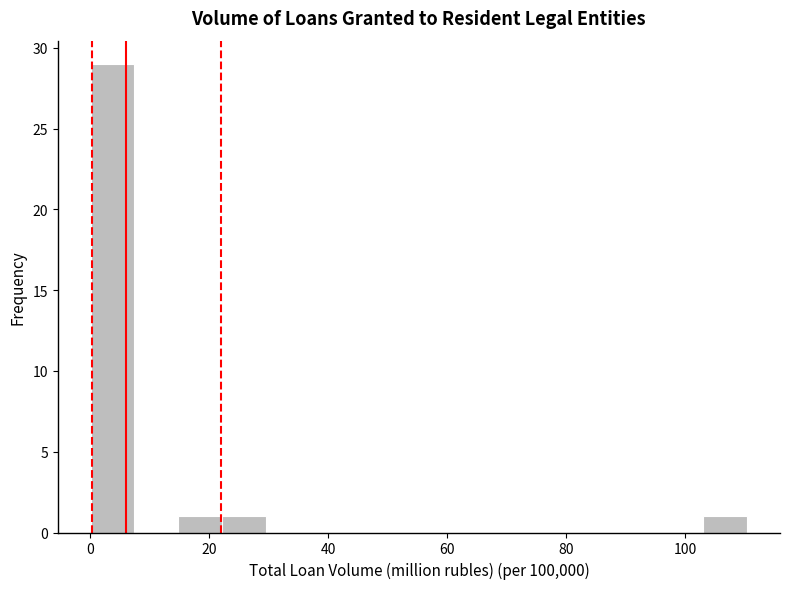

Around what value on the x-axis is the tallest bar? Give the approximate position of its centre, as read against the axis.

4